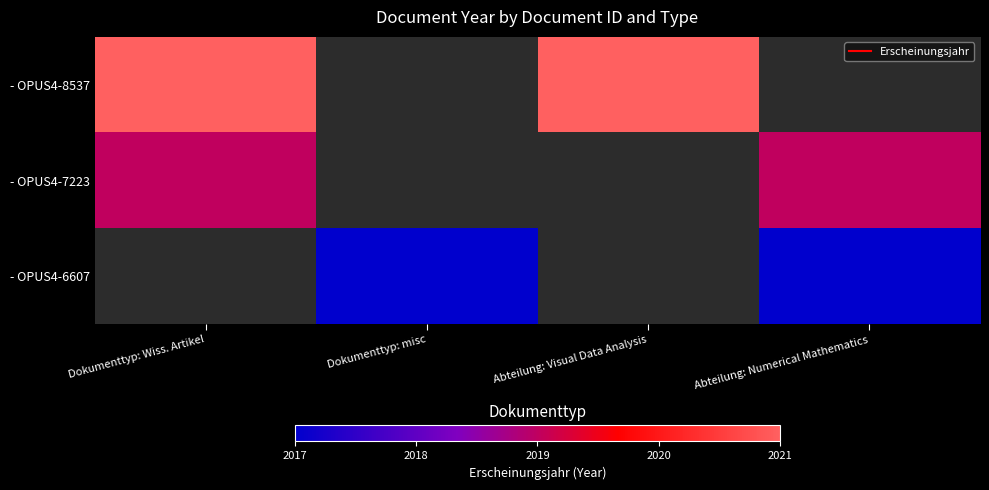

At which label is - OPUS4-8537 closest to 2021?

Dokumenttyp: Wiss. Artikel